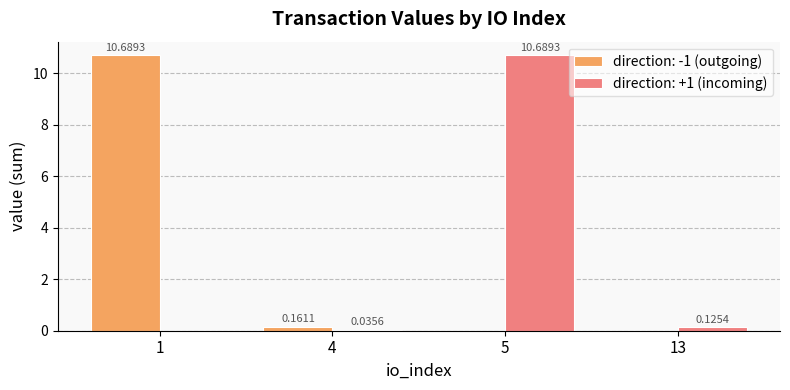

What is the sum of all direction: -1 (outgoing) values?

10.9